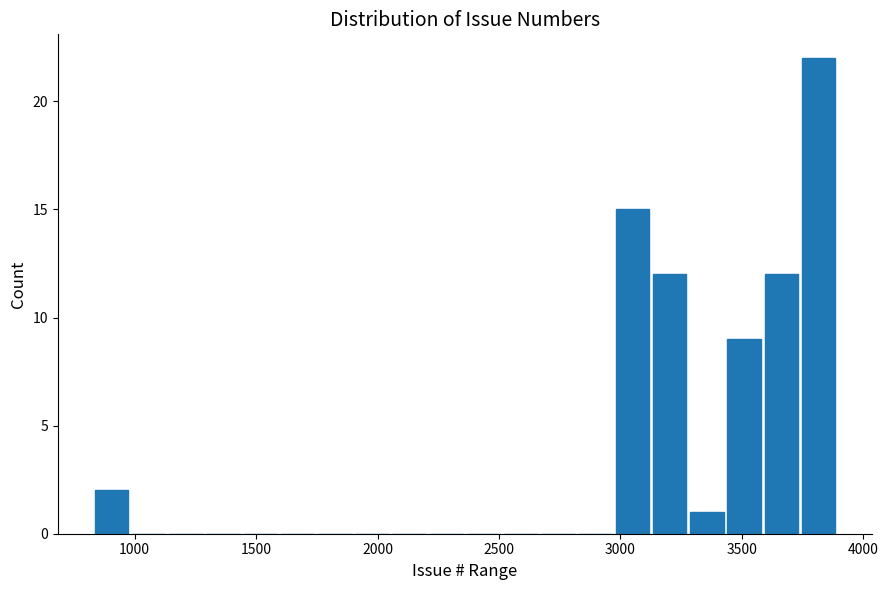

Around what value on the x-axis is the tallest bar? Give the approximate position of its centre, as read against the axis.

3800